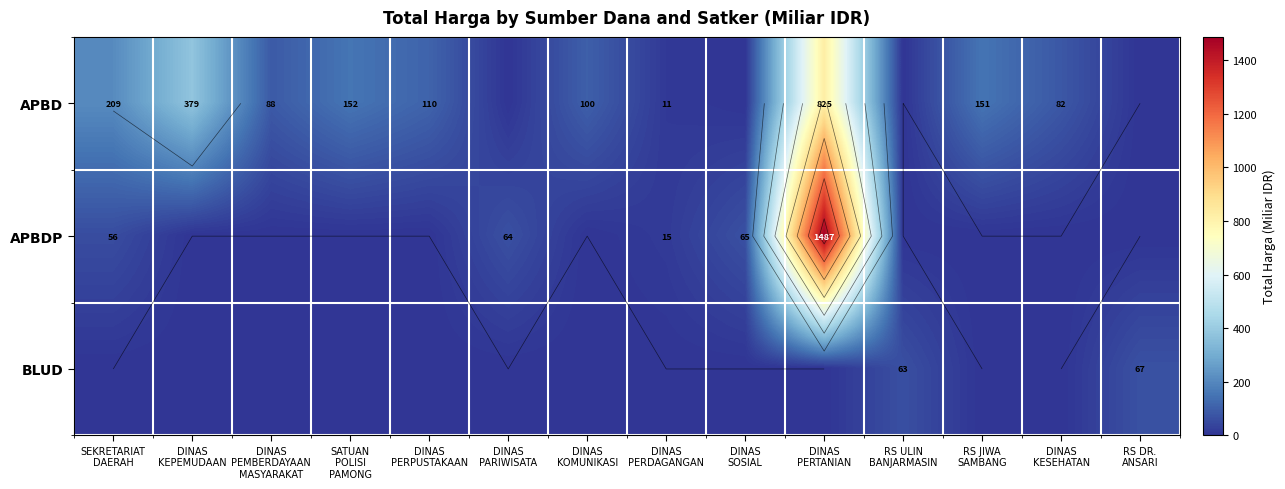

List the series in order of their overall mean, lowest first.

BLUD, APBDP, APBD